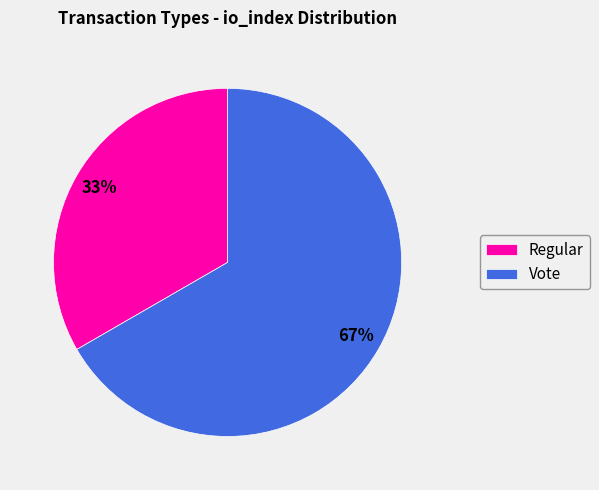

Rank the categories by value from highest to lowest.

Vote, Regular